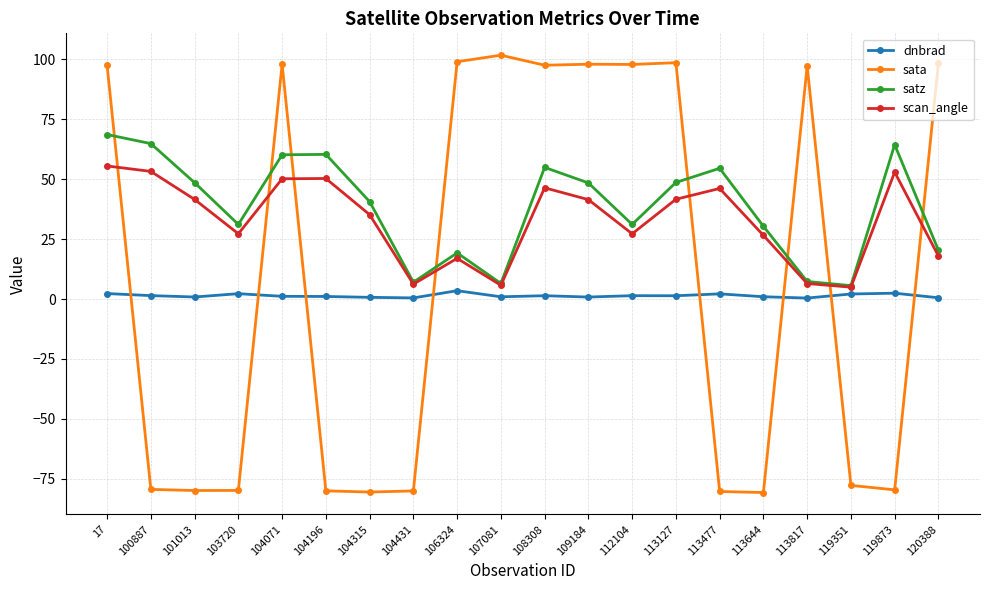

Rank the series by their maximum value, from lowest to highest.

dnbrad, scan_angle, satz, sata